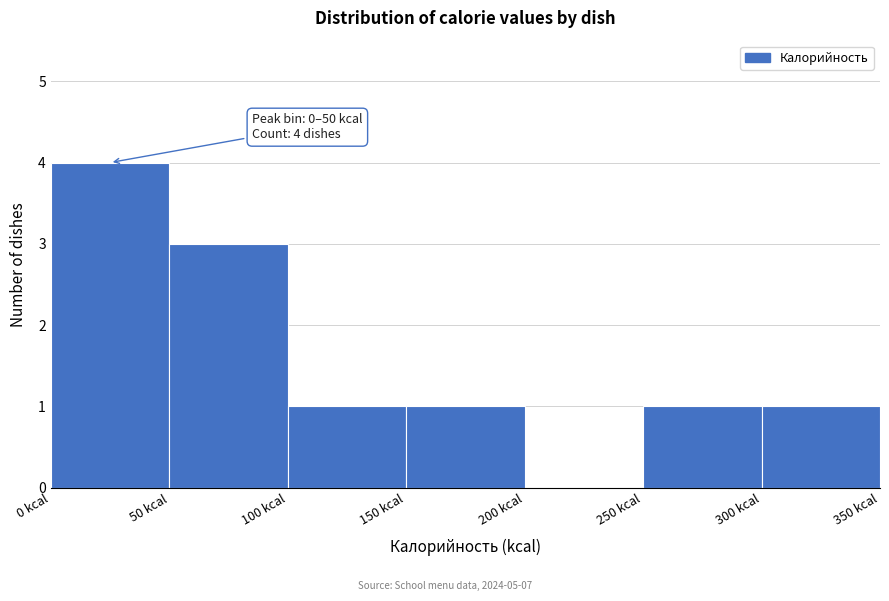

Over which range of the x-axis is the bar tallest?

0 to 50